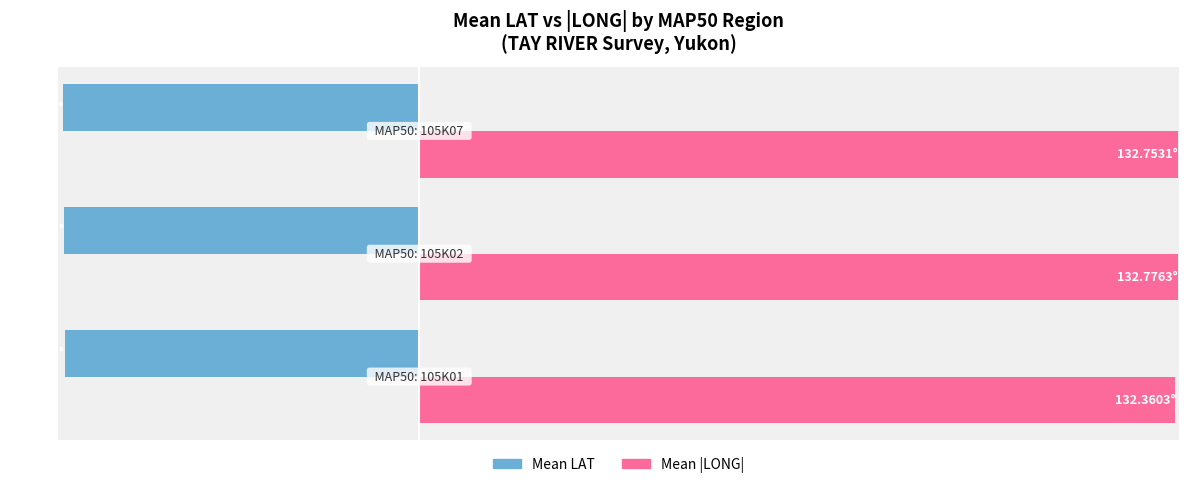

Reading right to left, transcribe all the data shown in this chart.

Mean LAT: -62.3	-62.1	-62.0
Mean LONG (abs): 132.8	132.8	132.4